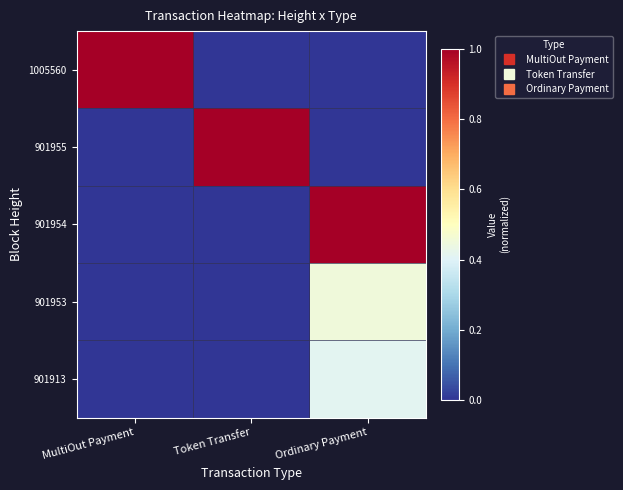

At how many categories does at least one series exceed 0?

3